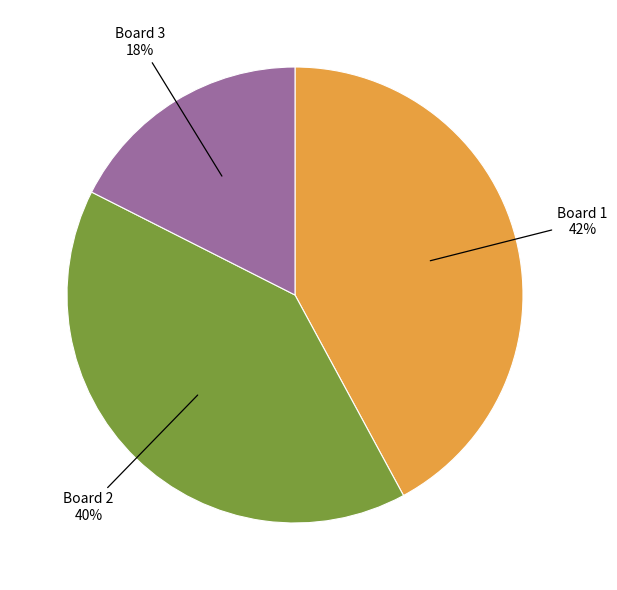

Which has a higher value, Board 2 or Board 1?

Board 1